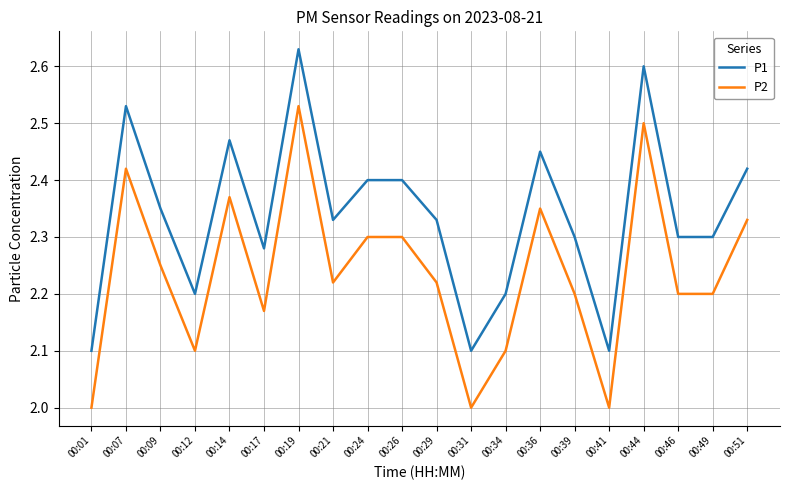

At which label does P2 reach its peak?

00:19